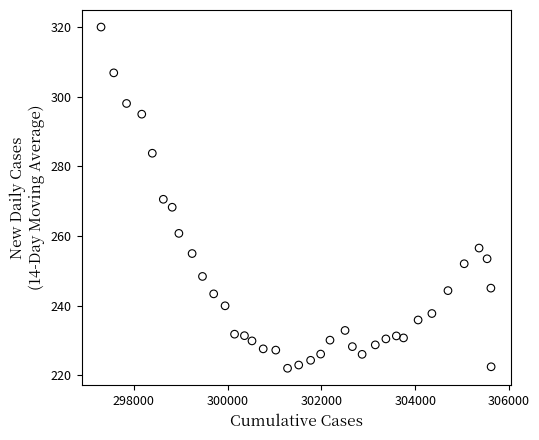

What is the range of X values (max minus min)?

8318.0